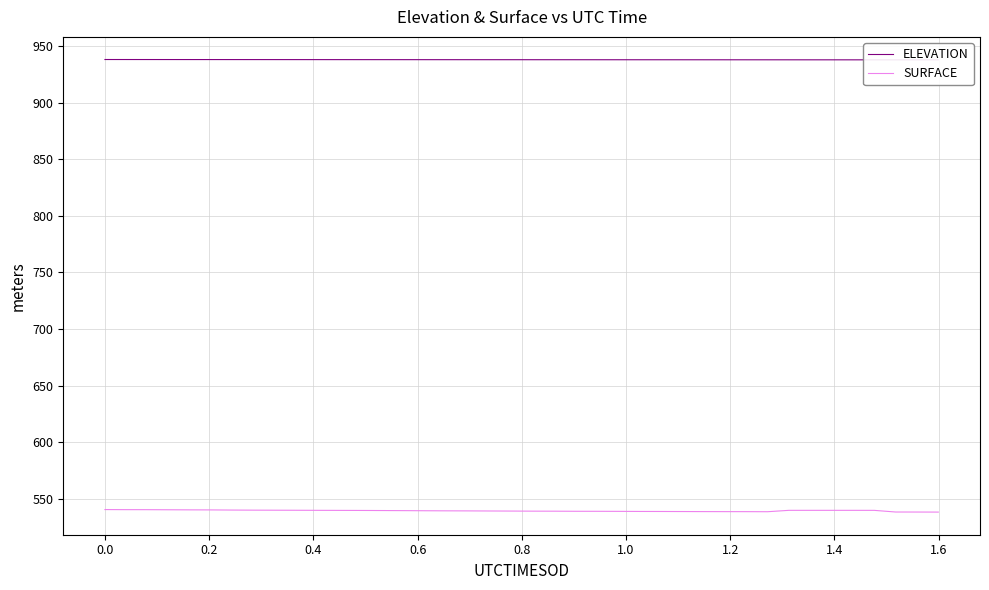

What is the lowest value of the SURFACE series?

538.4